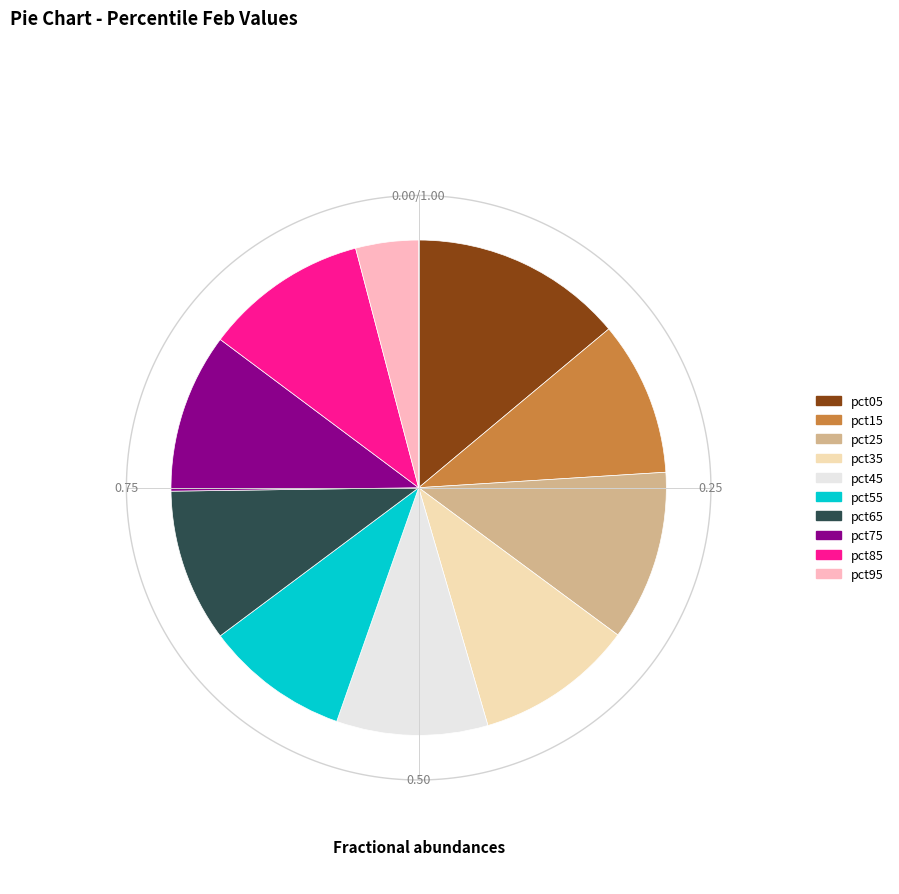

The pct75 slice represents 10% of the pie. True or false?

True